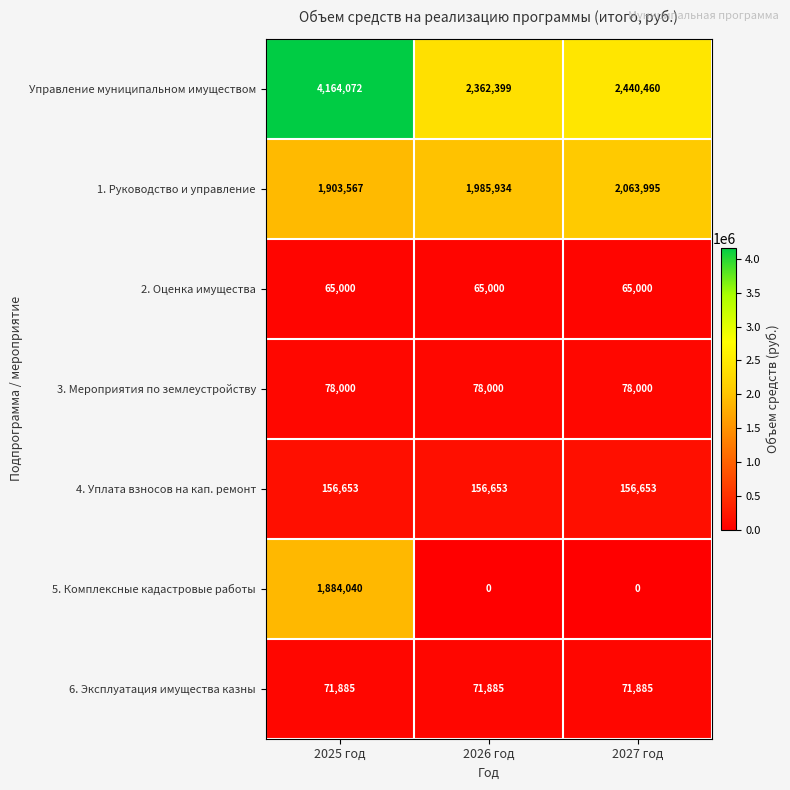

Reading left to right, transcribe all the data shown in this chart.

Управление муниципальном имуществом: 2025 год=4164072	2026 год=2362399	2027 год=2440460
1. Руководство и управление: 2025 год=1903567	2026 год=1985934	2027 год=2063995
2. Оценка имущества: 2025 год=65000	2026 год=65000	2027 год=65000
3. Мероприятия по землеустройству: 2025 год=78000	2026 год=78000	2027 год=78000
4. Уплата взносов на кап. ремонт: 2025 год=156653	2026 год=156653	2027 год=156653
5. Комплексные кадастровые работы: 2025 год=1884040	2026 год=0	2027 год=0
6. Эксплуатация имущества казны: 2025 год=71885	2026 год=71885	2027 год=71885